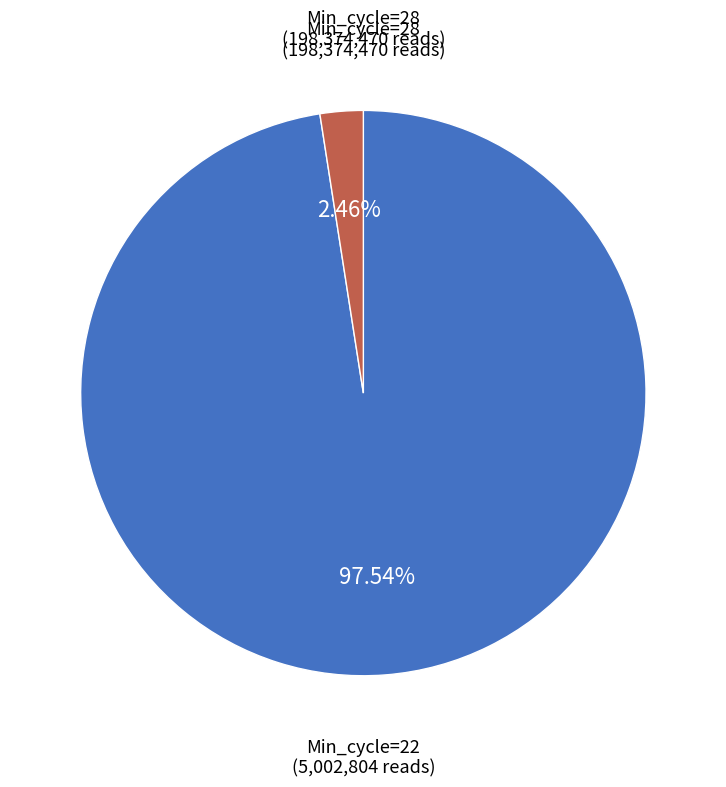

Which category has the biggest portion of the pie?

Min_cycle=28